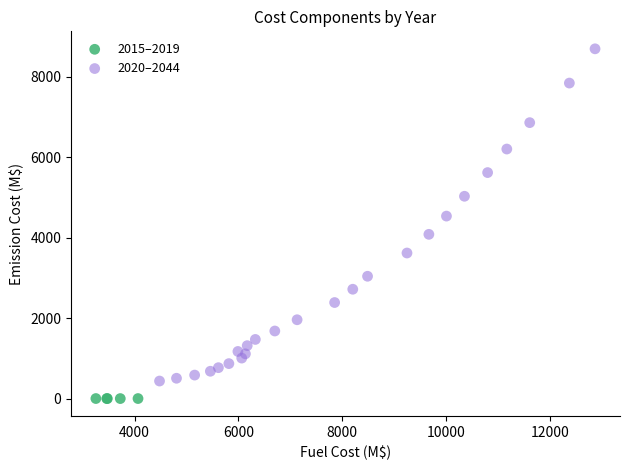

Which series has the largest Y range (max minus min)?

2020–2044